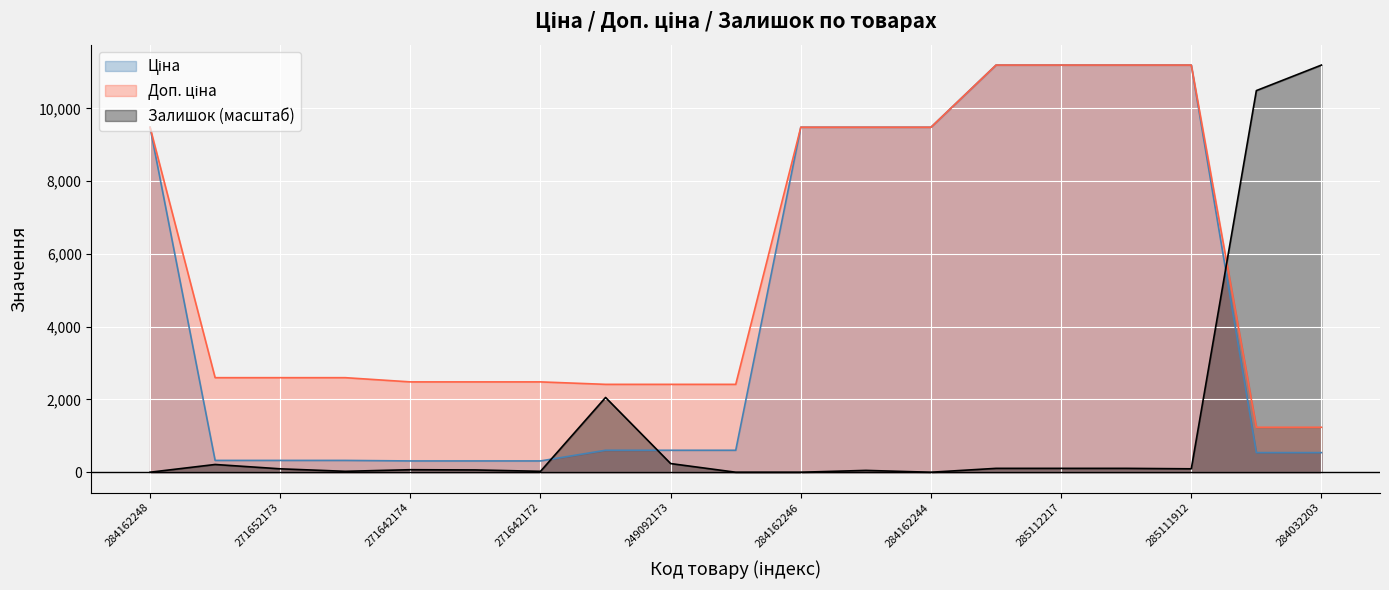

Which series has the largest total across all categories?

Доп. ціна